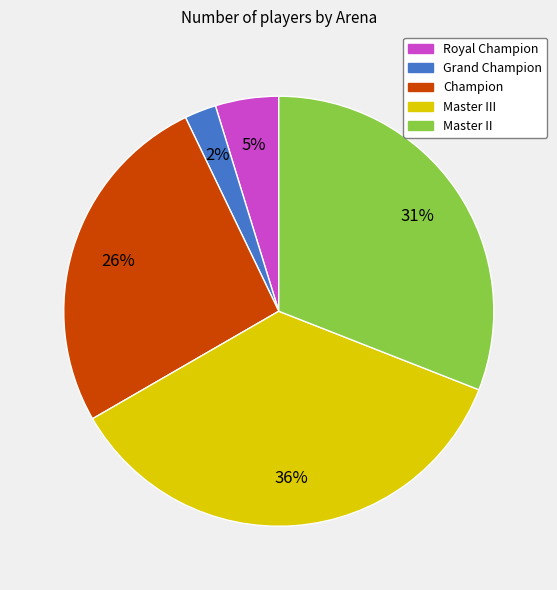

Is there any slice that represents more than half of the pie?

No